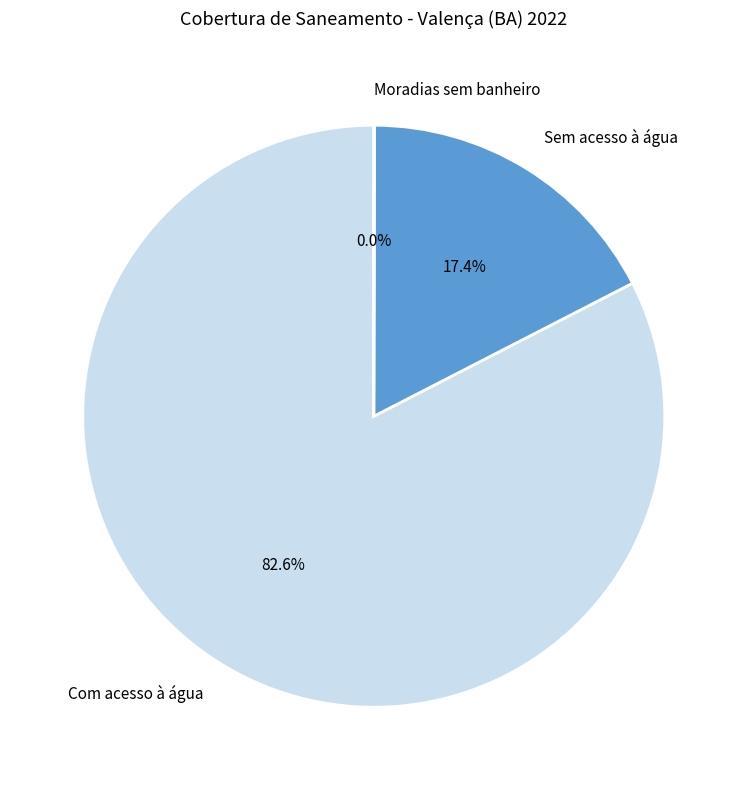

What percentage is the Sem acesso à água slice, to the nearest percent?

17%